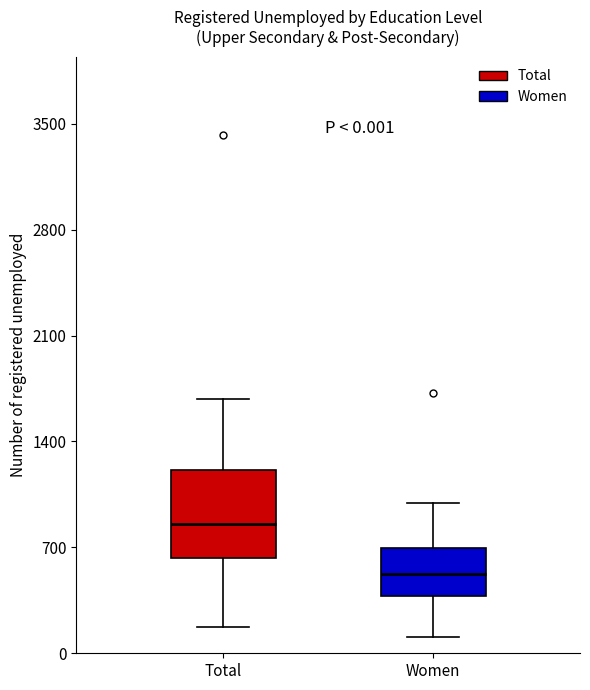

Which box has the highest median line?

Total